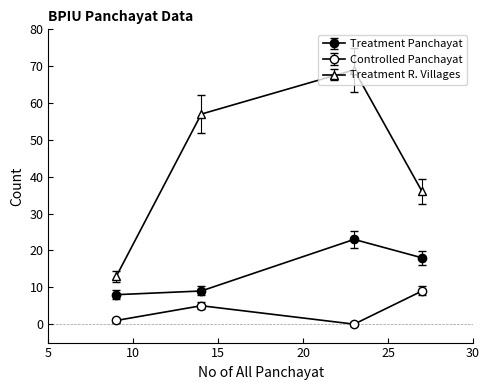

How many values in the Treatment Panchayat series are below 18?

2